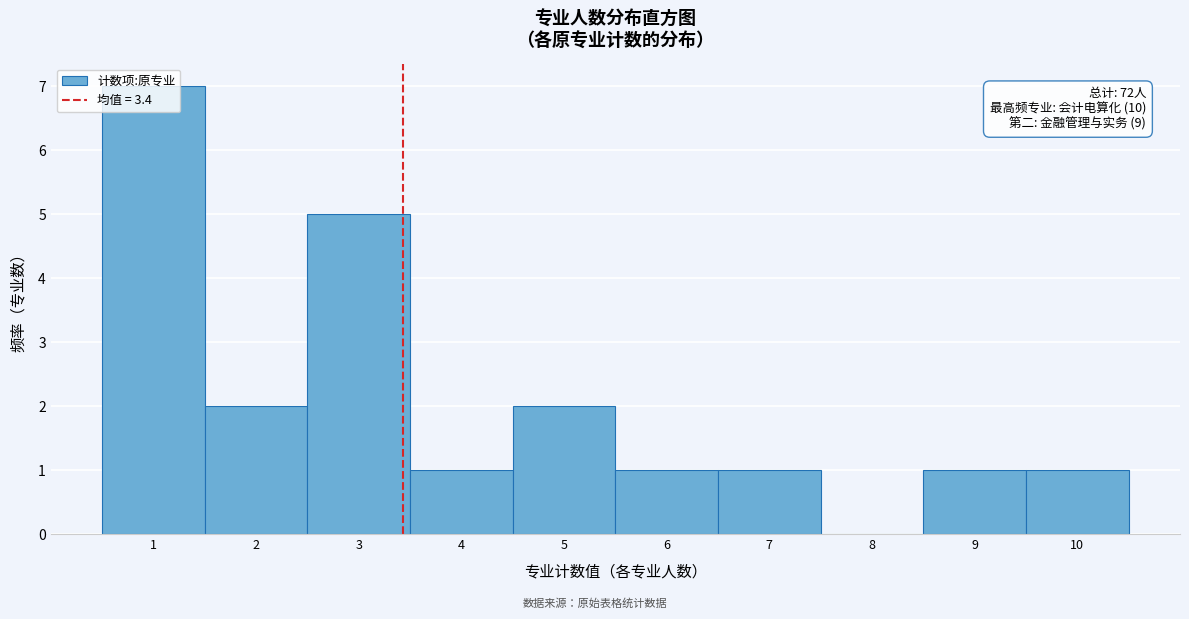

Which range on the x-axis has the tallest bar?

0.5 to 1.5